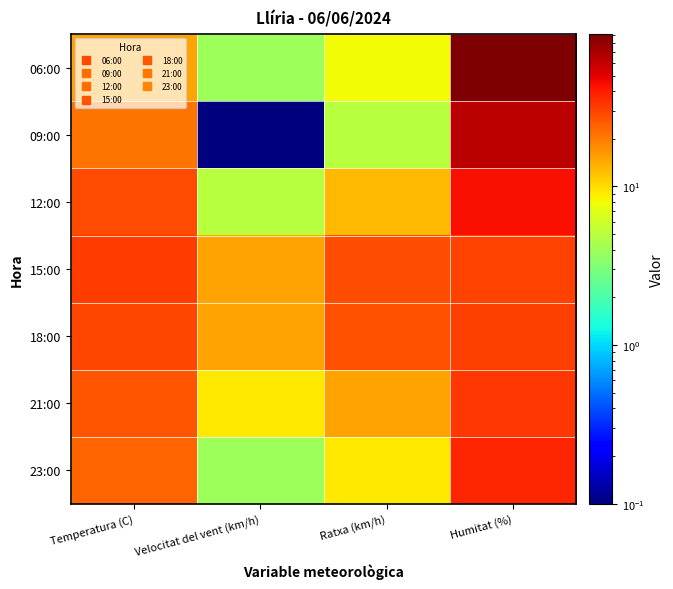

At which category is the sum across all series the highest?

Humitat (%)